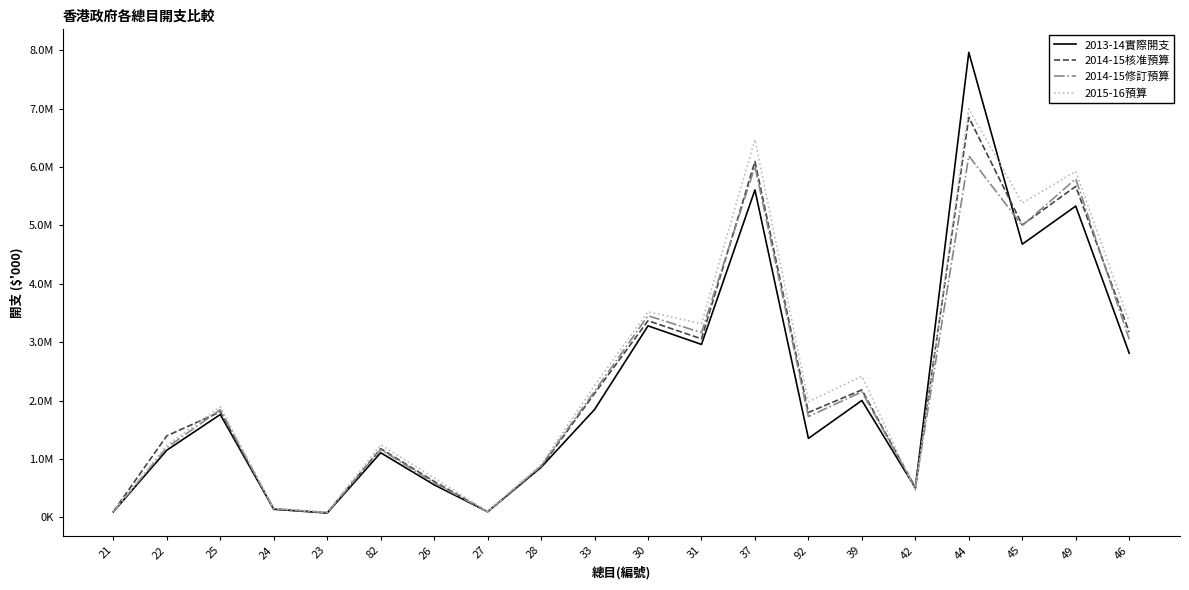

Reading left to right, transcribe all the data shown in this chart.

2013-14實際開支: 21=94464	22=1149867	25=1760510	24=138253	23=74287	82=1106303	26=557047	27=96196	28=855633	33=1845860	30=3278777	31=2960851	37=5606137	92=1351778	39=2000981	42=502948	44=7961302	45=4676837	49=5329353	46=2809903
2014-15核准預算: 21=99112	22=1395778	25=1806701	24=144428	23=80590	82=1175901	26=615131	27=95687	28=862098	33=2120406	30=3366910	31=3056587	37=6093178	92=1795198	39=2182147	42=512903	44=6848374	45=5007243	49=5667222	46=3170445
2014-15修訂預算: 21=101316	22=1194301	25=1843061	24=149187	23=80590	82=1159652	26=591276	27=97030	28=881315	33=2157375	30=3451430	31=3163670	37=6006515	92=1725342	39=2148745	42=510112	44=6189029	45=4995510	49=5794990	46=3050357
2015-16預算: 21=101508	22=1233499	25=1892270	24=152589	23=87279	82=1243103	26=675314	27=99546	28=903375	33=2257938	30=3519735	31=3316890	37=6470478	92=1980026	39=2416746	42=462437	44=6996144	45=5380447	49=5923986	46=3351738